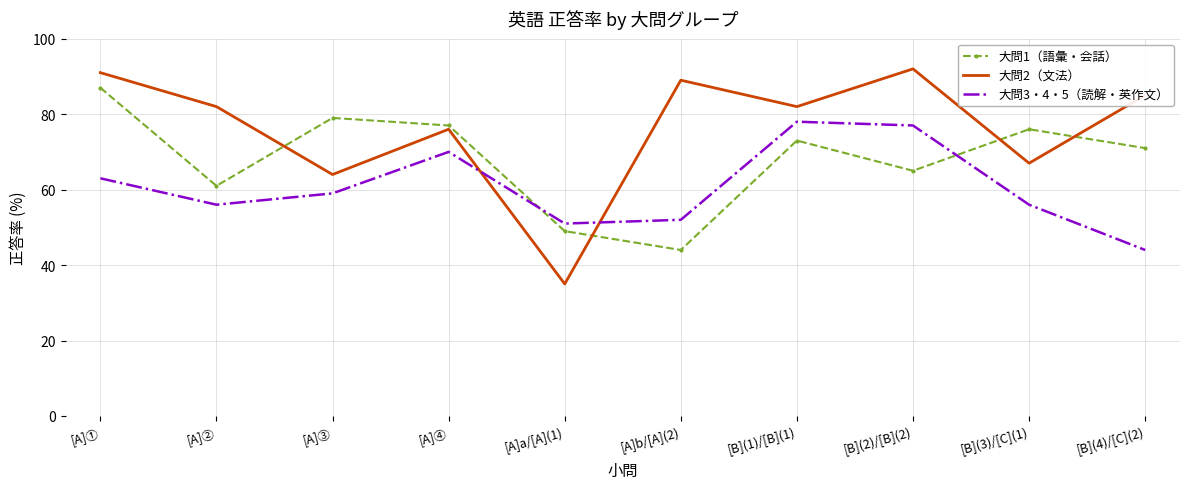

List the series in order of their overall mean, lowest first.

大問3・4・5（読解・英作文）, 大問1（語彙・会話）, 大問2（文法）